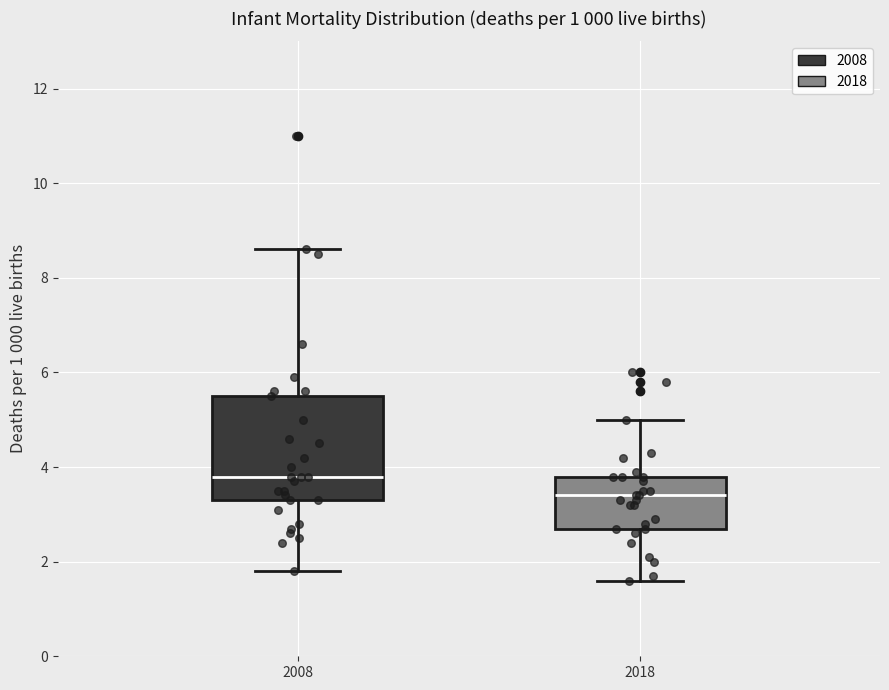

Which box has the highest median line?

2008